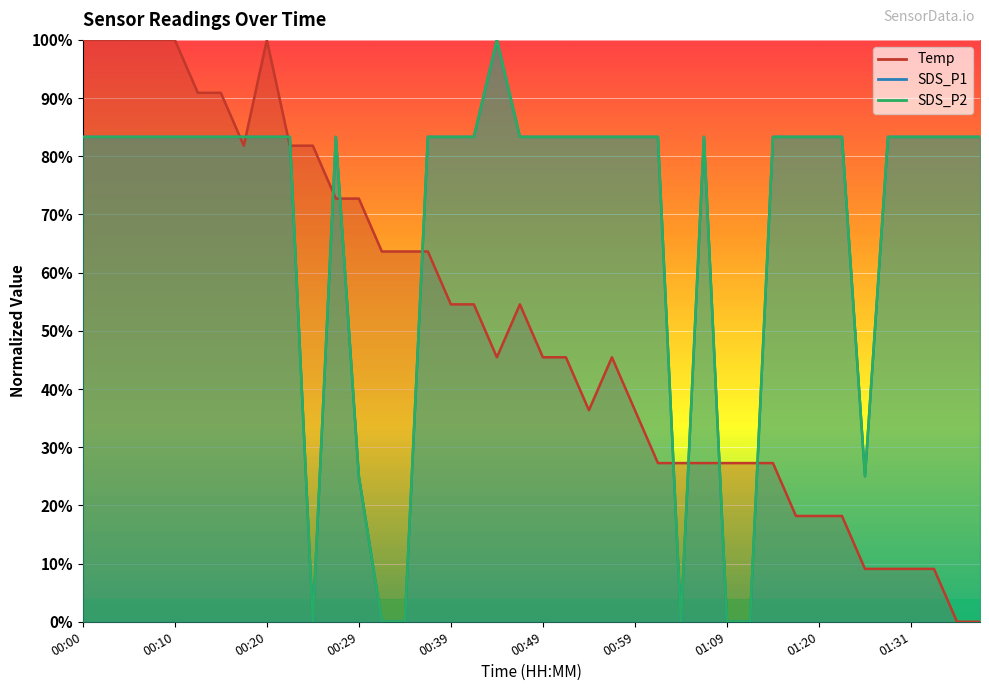

True or false: SDS_P1 and SDS_P2 intersect in this chart.

False